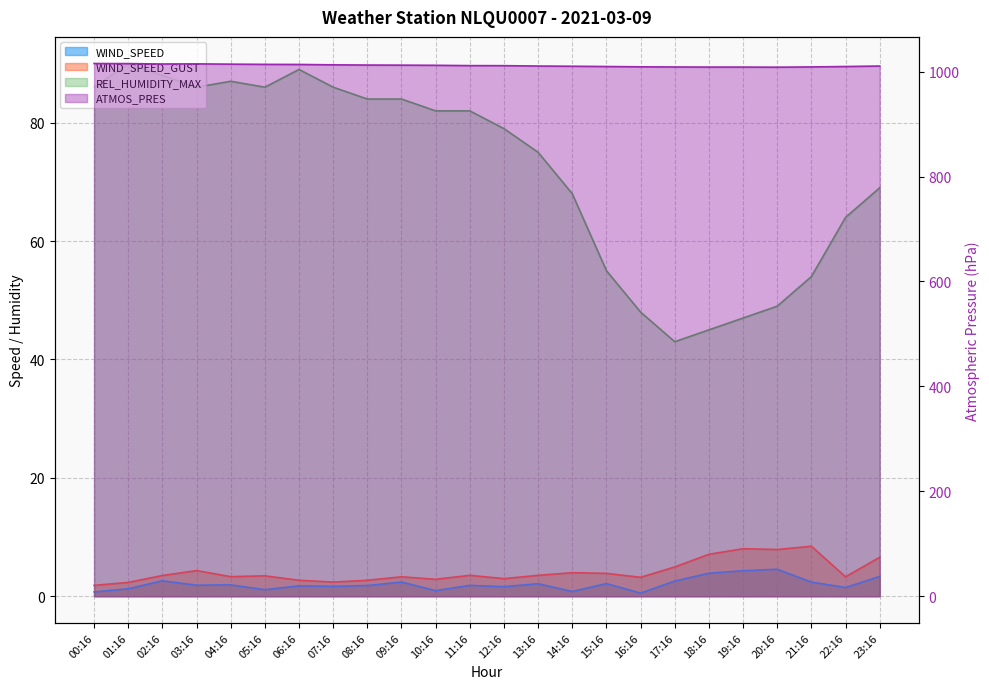

Which label corresponds to the smallest value in the chart?

16:16